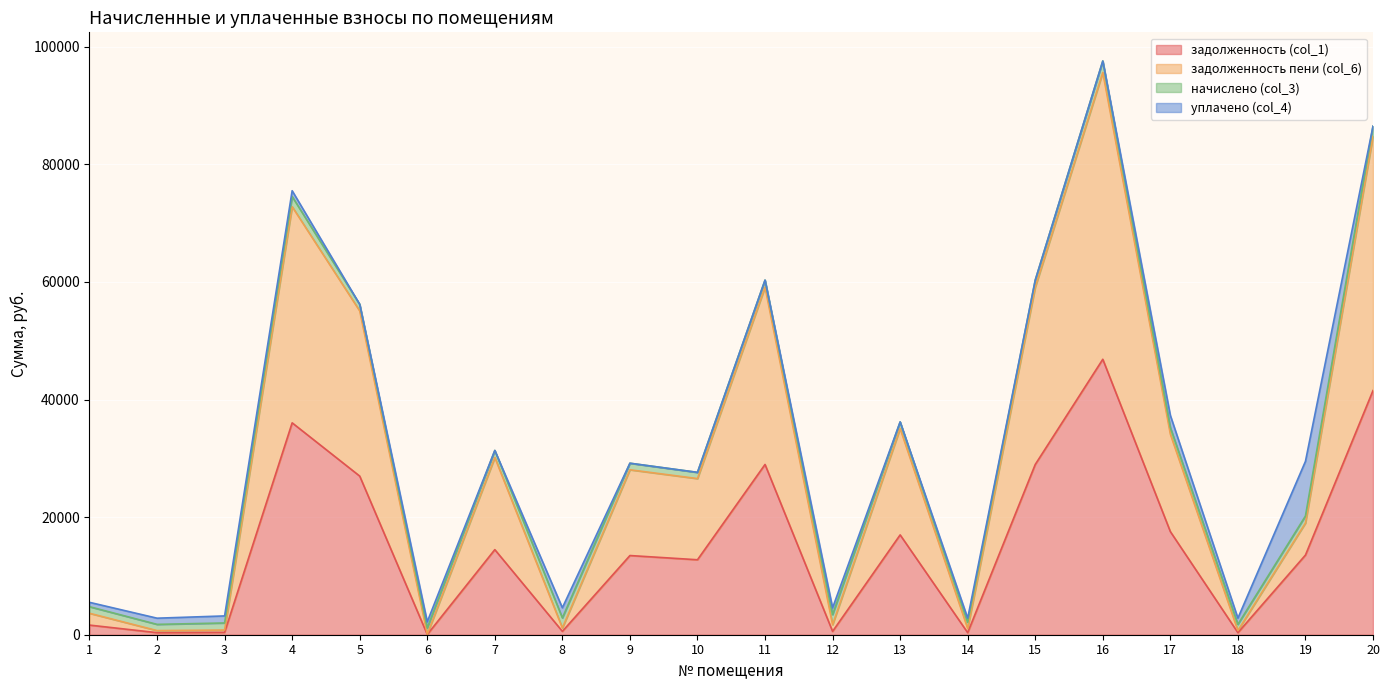

True or false: задолженность пени (col_6) and задолженность (col_1) intersect in this chart.

False